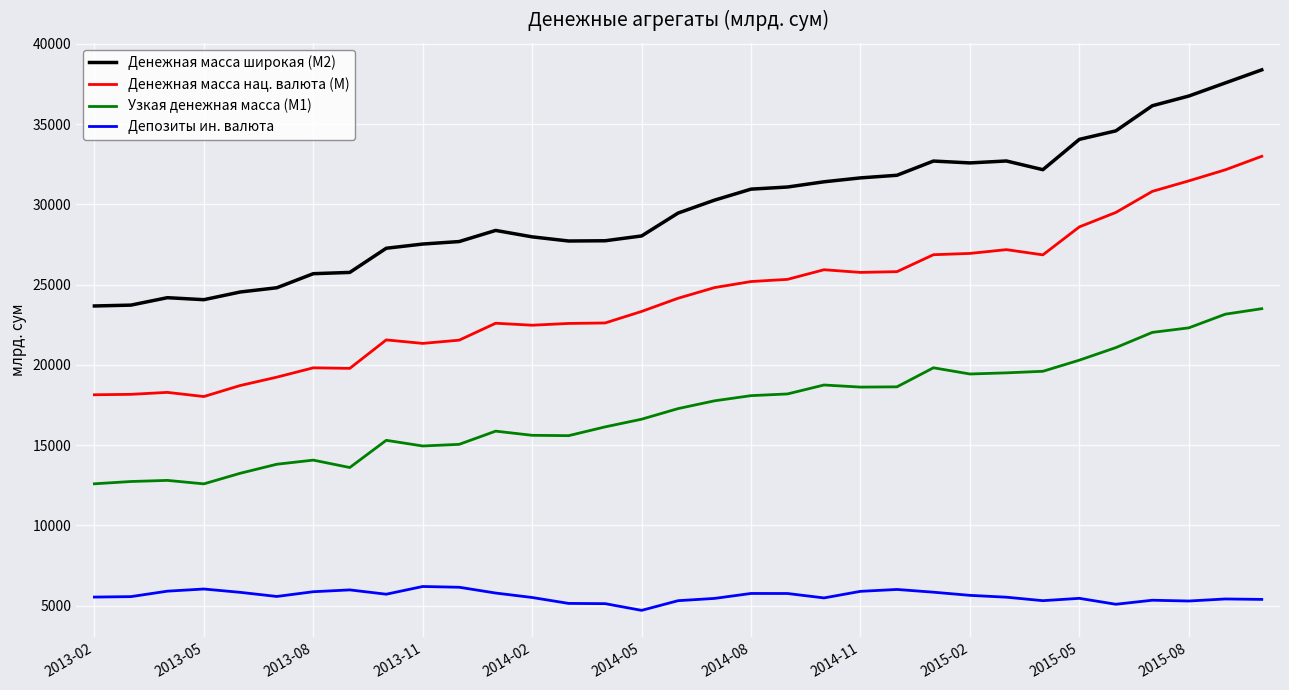

True or false: Депозиты ин. валюта and Денежная масса нац. валюта (M) cross at least once.

False